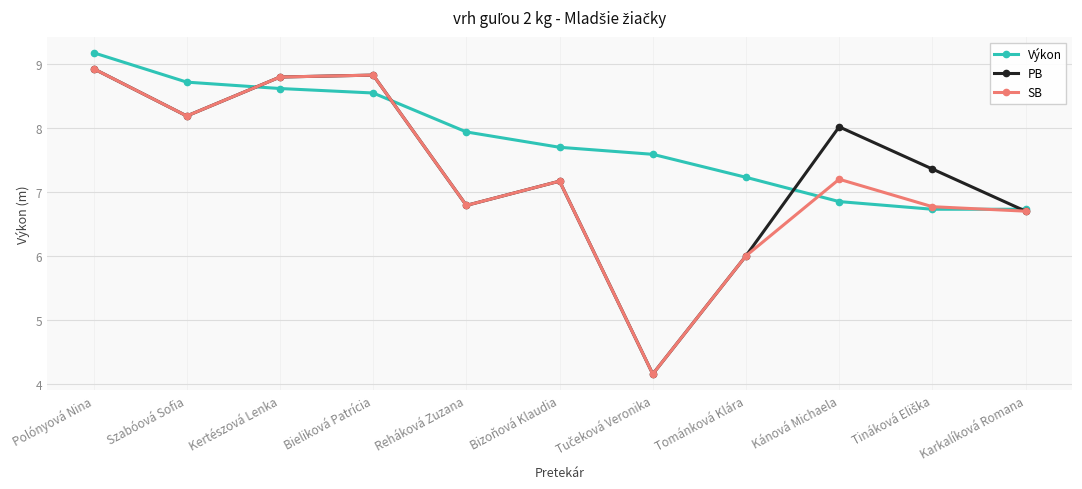

What is the total value across all series at Tománková Klára?

19.2